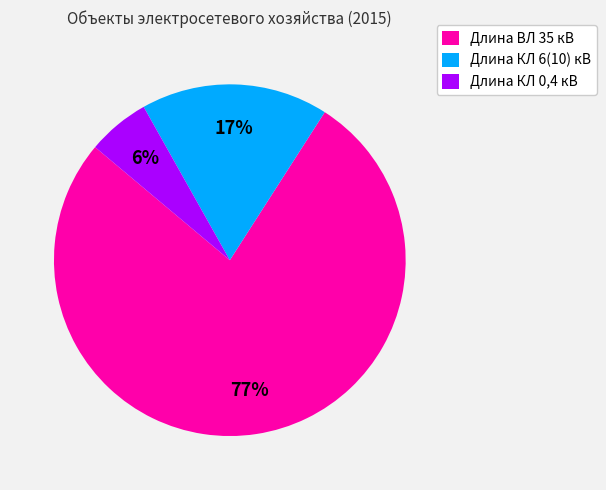

What is the smallest slice in the pie chart?

Длина КЛ 0,4 кВ